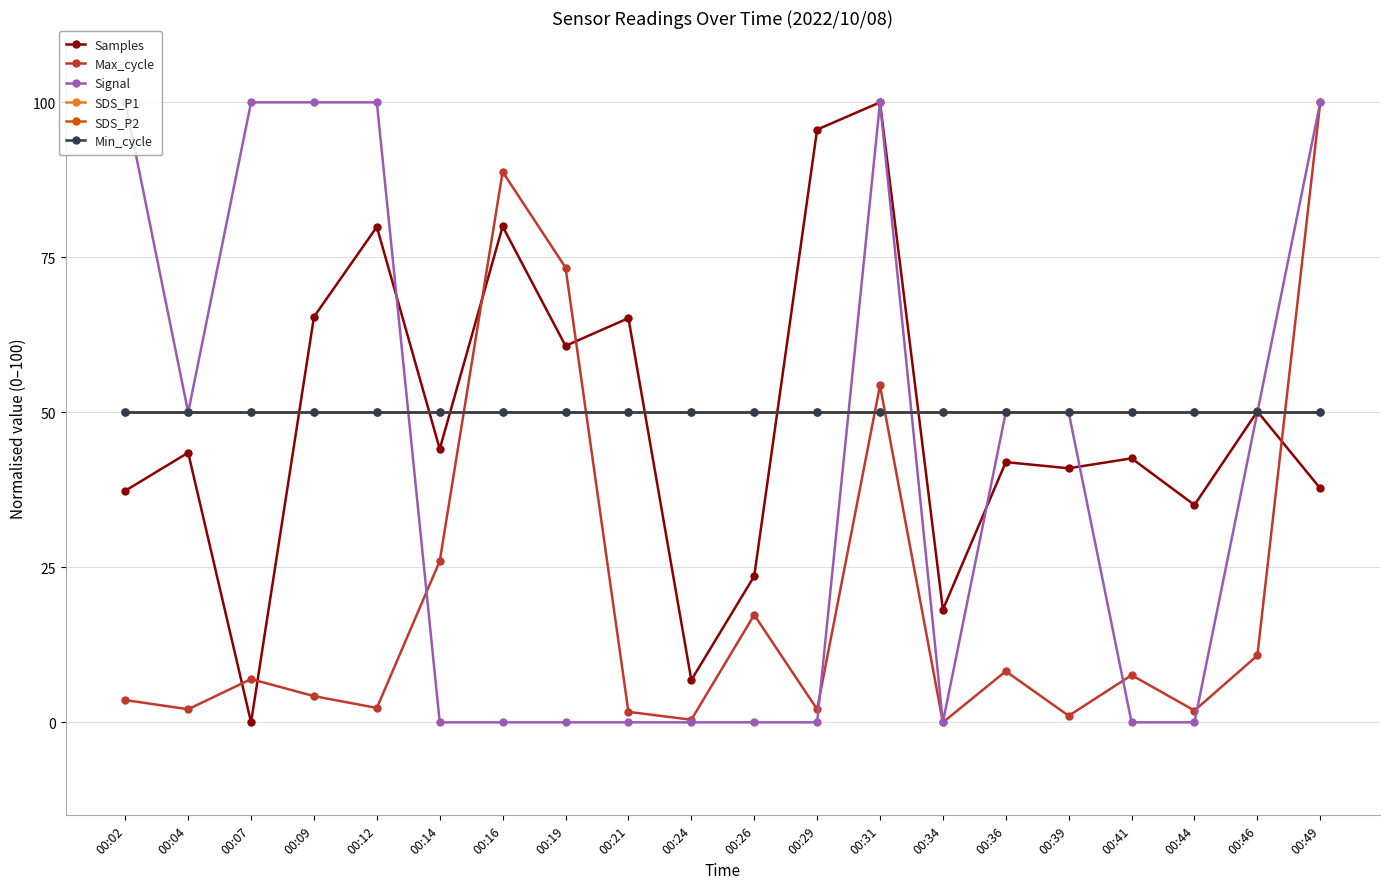

At which category is the sum across all series the highest?

00:31